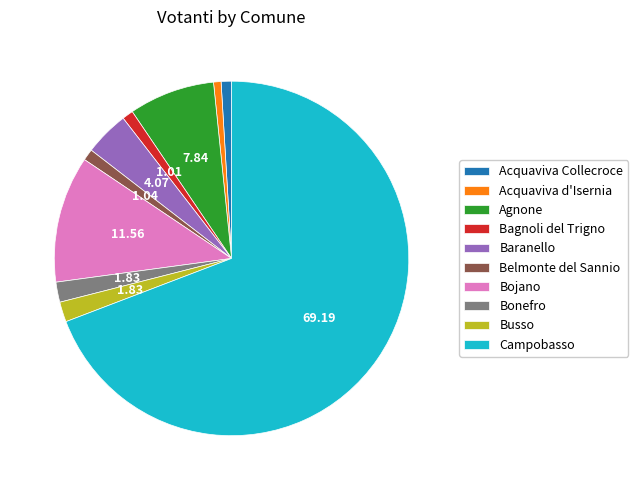

What is the largest slice in the pie chart?

Campobasso